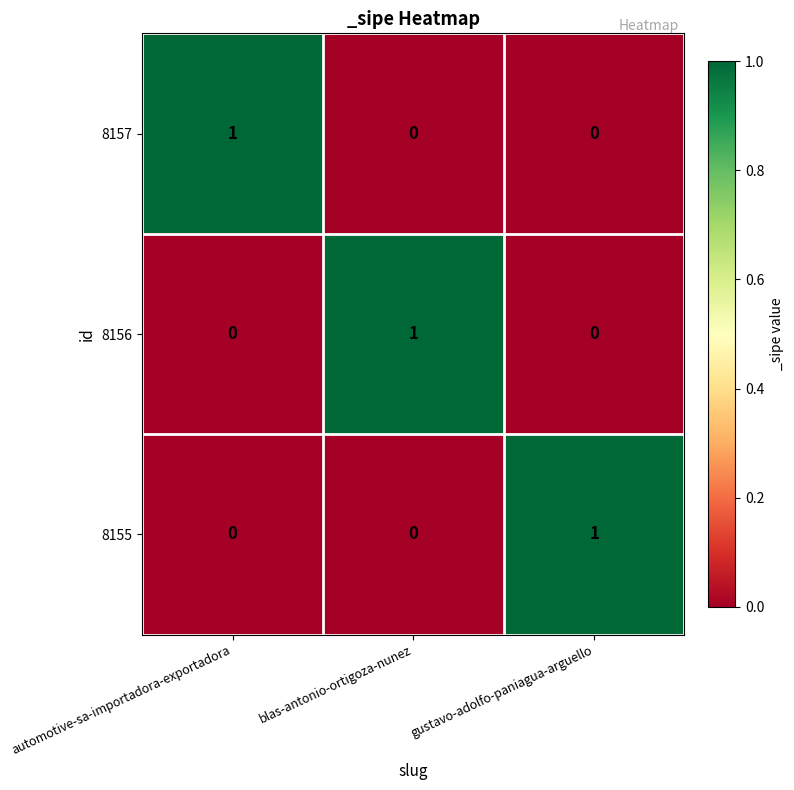

At how many categories does at least one series exceed 0?

3